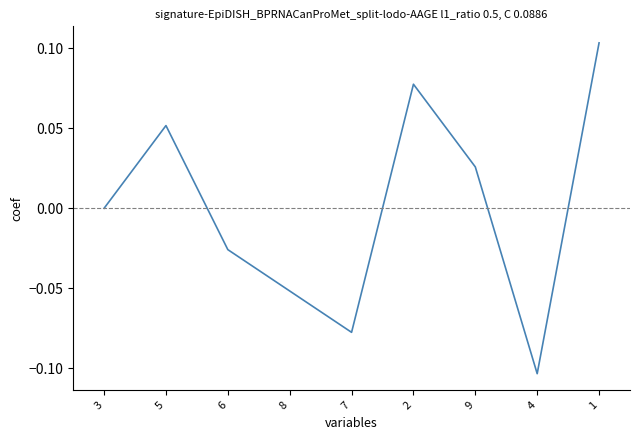

List the labels in order of value, smallest first.

4, 7, 8, 6, 3, 9, 5, 2, 1